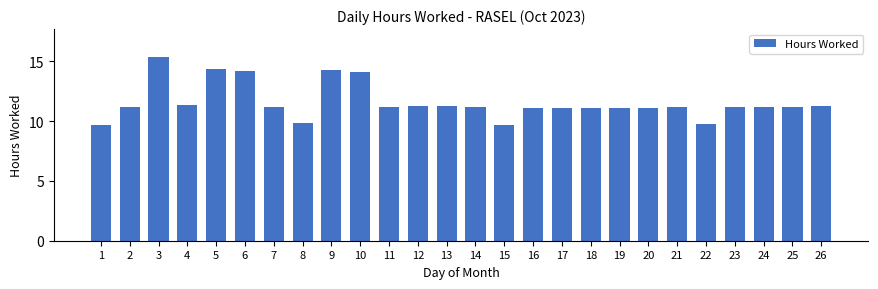

What is the approximate value at 21?

11.2